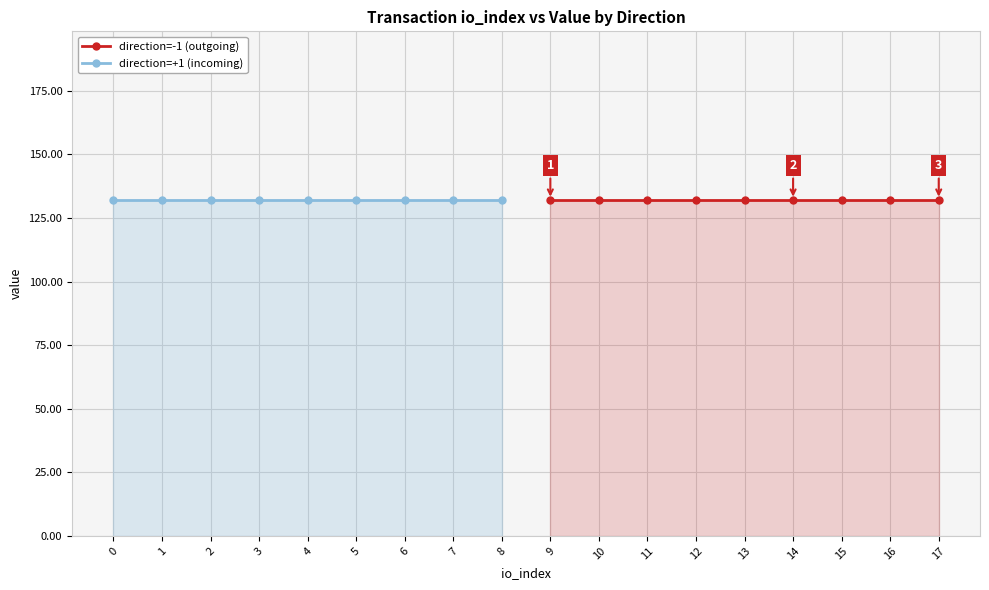

Is it true that direction=-1 (io_index) equals 10 at 1?

True